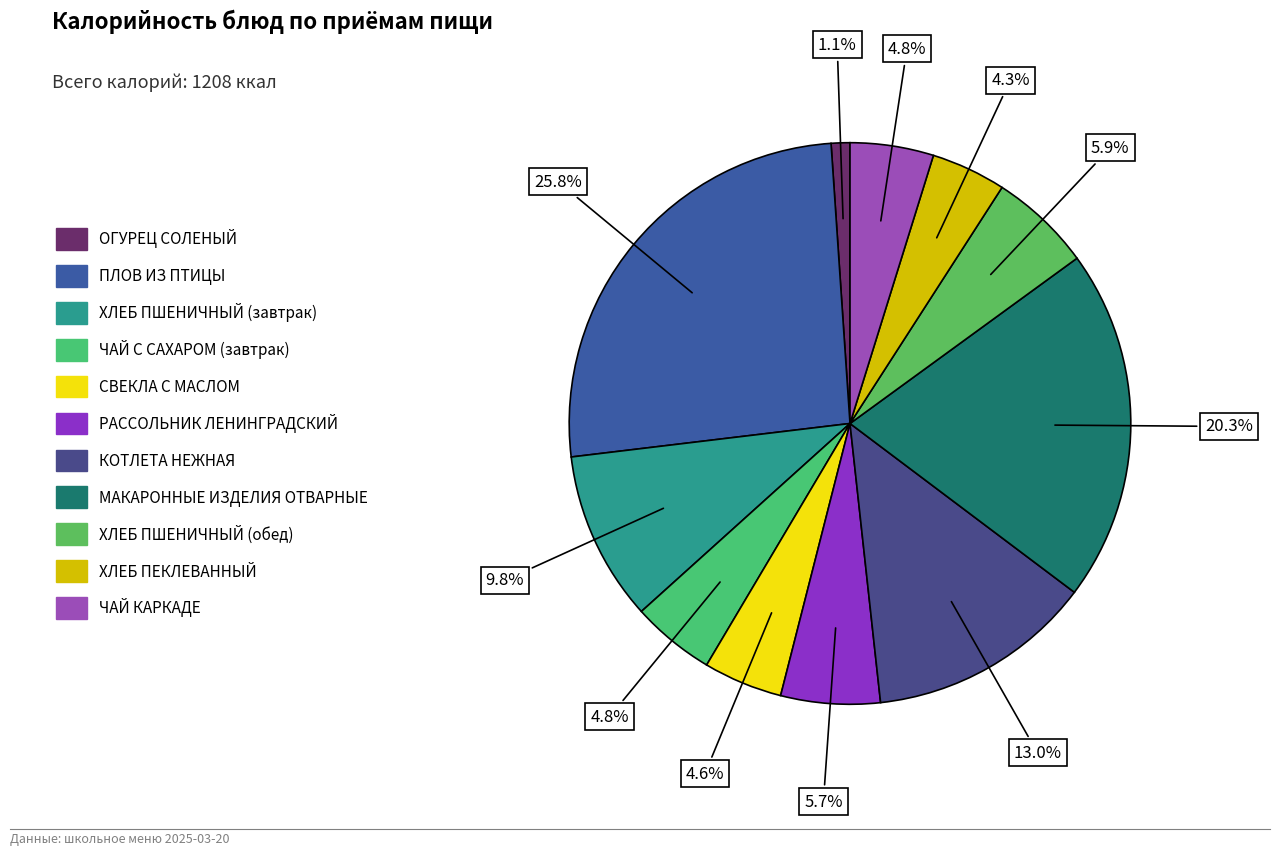

What is the change in value from ОГУРЕЦ СОЛЕНЫЙ to ПЛОВ ИЗ ПТИЦЫ?

+299